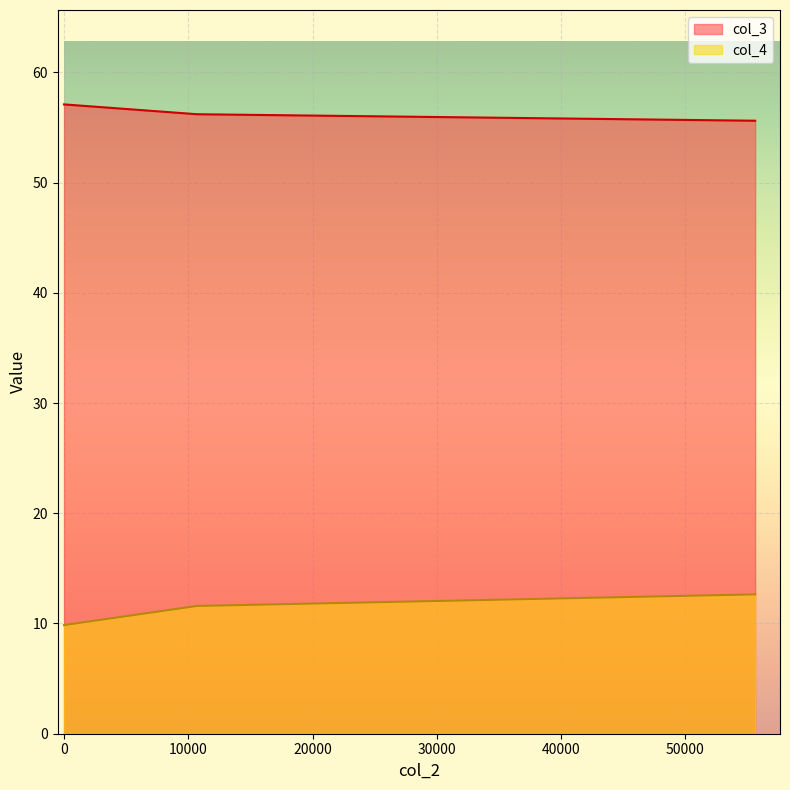

What are all the series names shown in the legend?

col_3, col_4